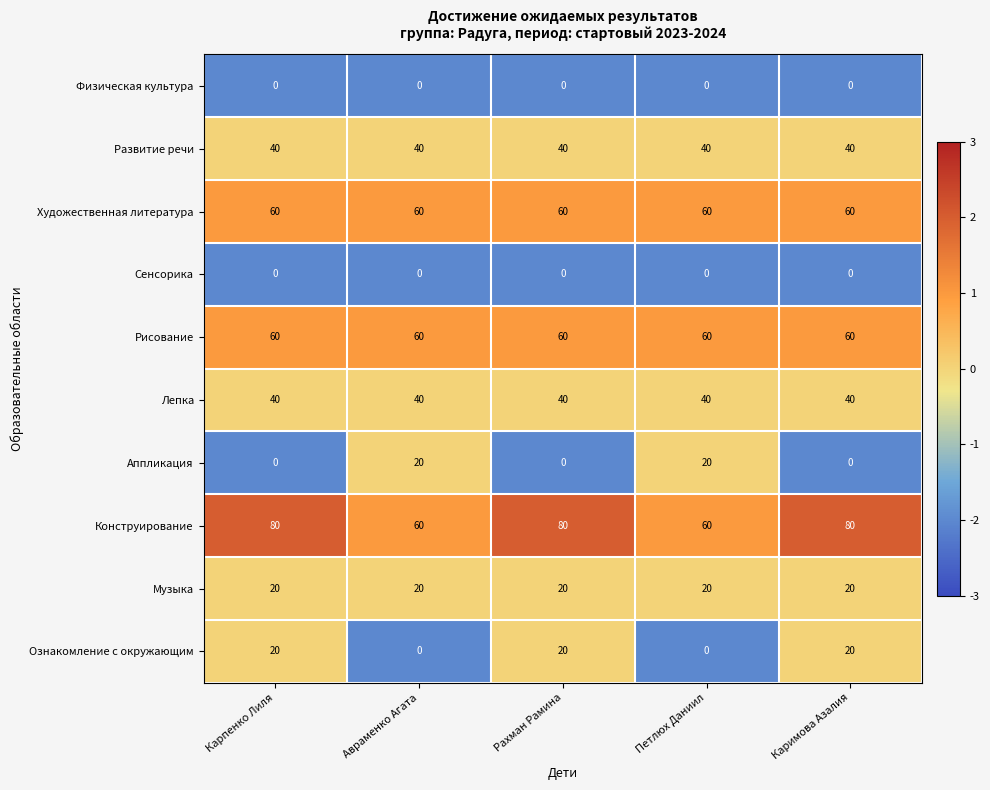

True or false: Аппликация has a value of 0 at Рахман Рамина.

True